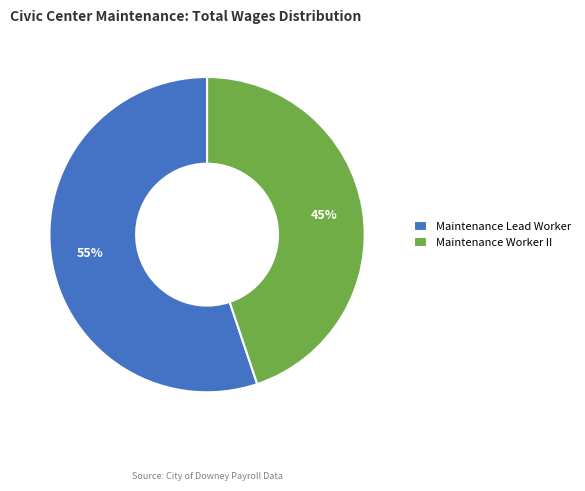

How many segments does this pie chart have?

2